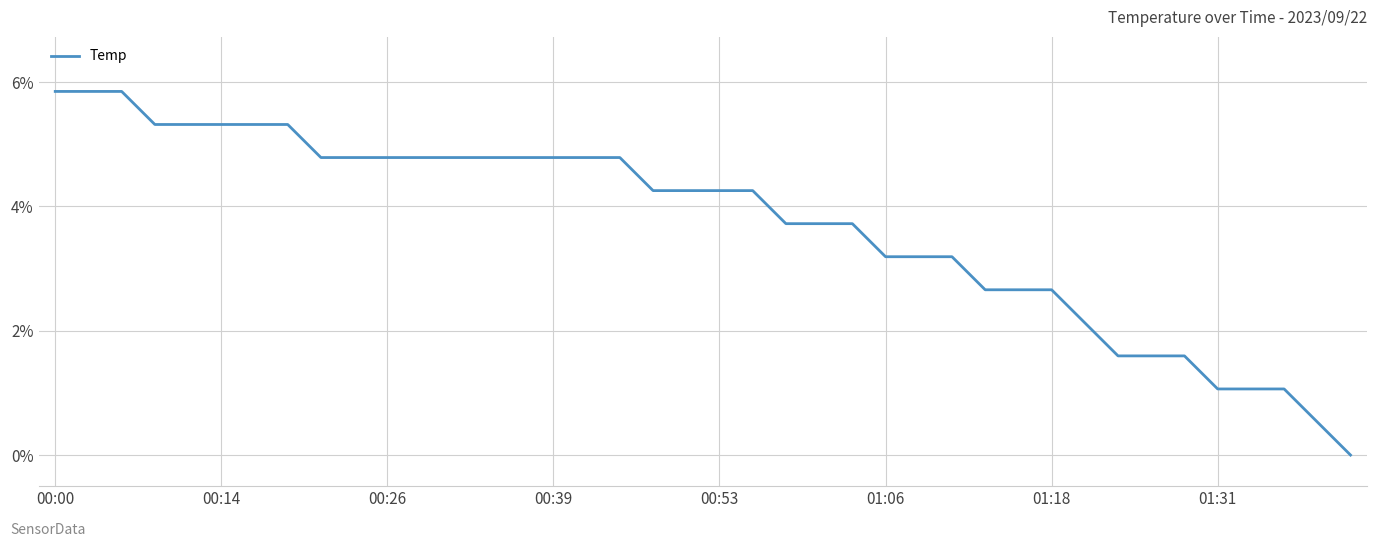

How many series are shown in this chart?

1